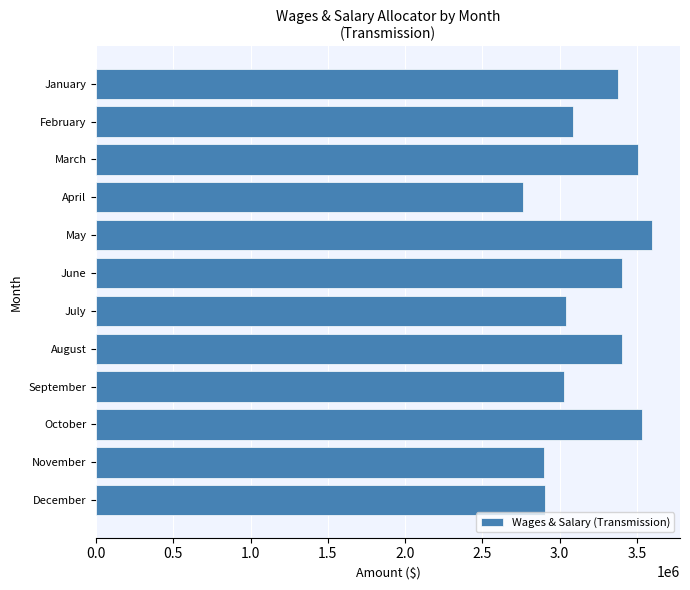

What is the difference between the second highest and second lowest values?

638917.6